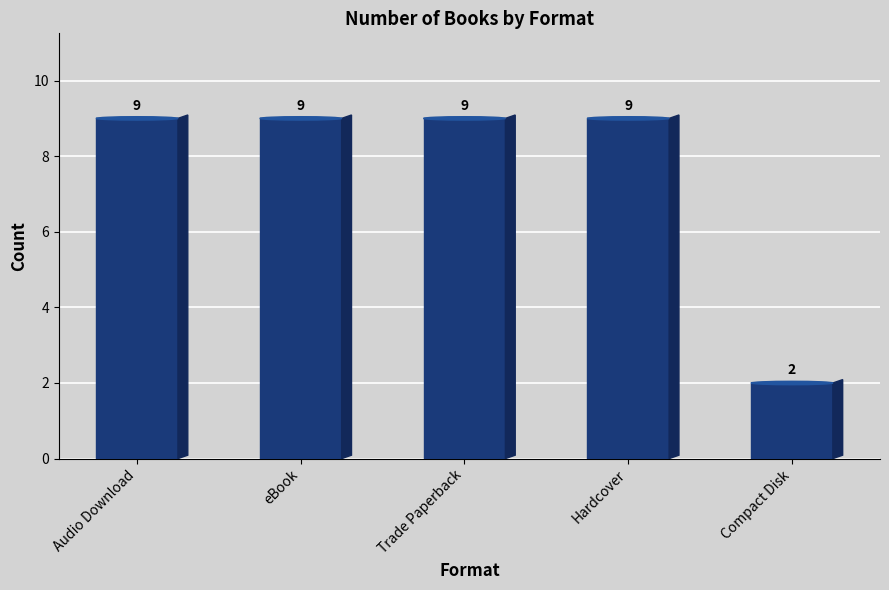

Reading left to right, list all the values displayed in this chart.

Audio Download=9	eBook=9	Trade Paperback=9	Hardcover=9	Compact Disk=2